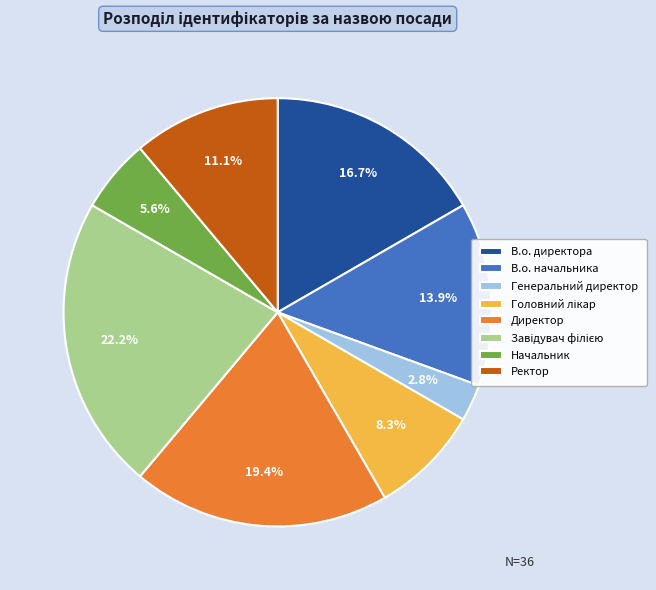

Approximately how many times larger is the value at В.о. директора compared to В.о. начальника?

1.2